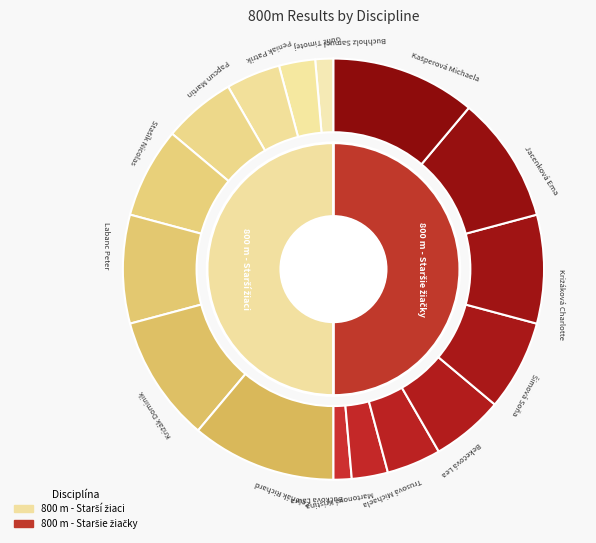

Is the sum of 7 and 3 greater than half?

No